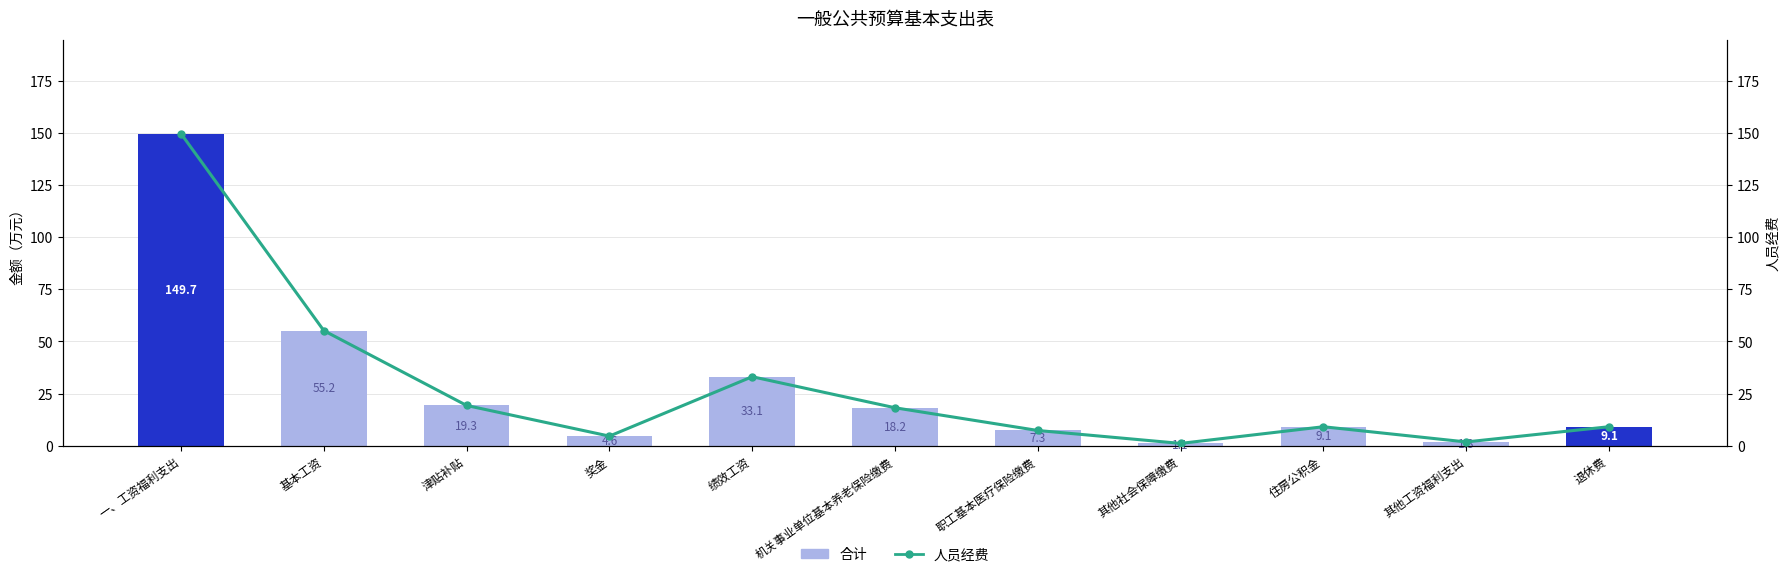

What value does the 人员经费 series have at 退休费?

9.1